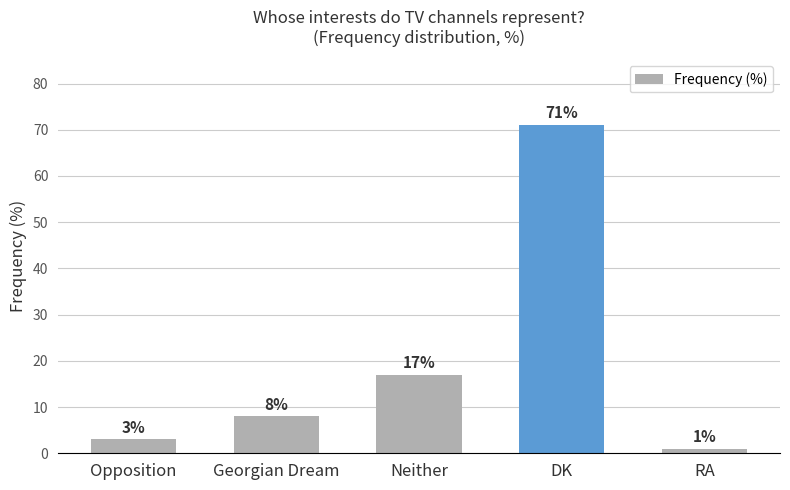

What is the label of the 5th bar from the right?

Opposition